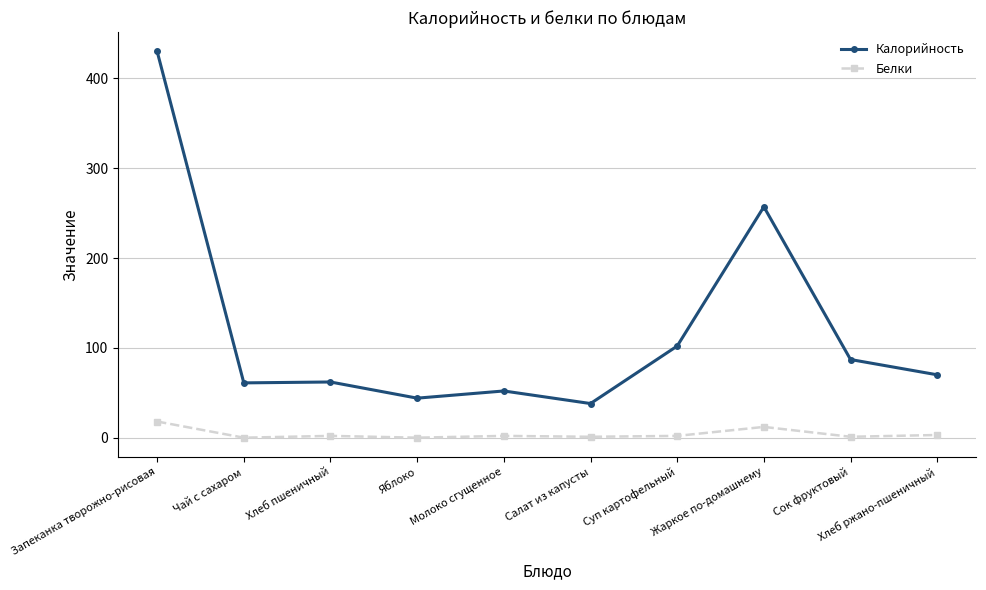

How many categories are shown in the chart?

10